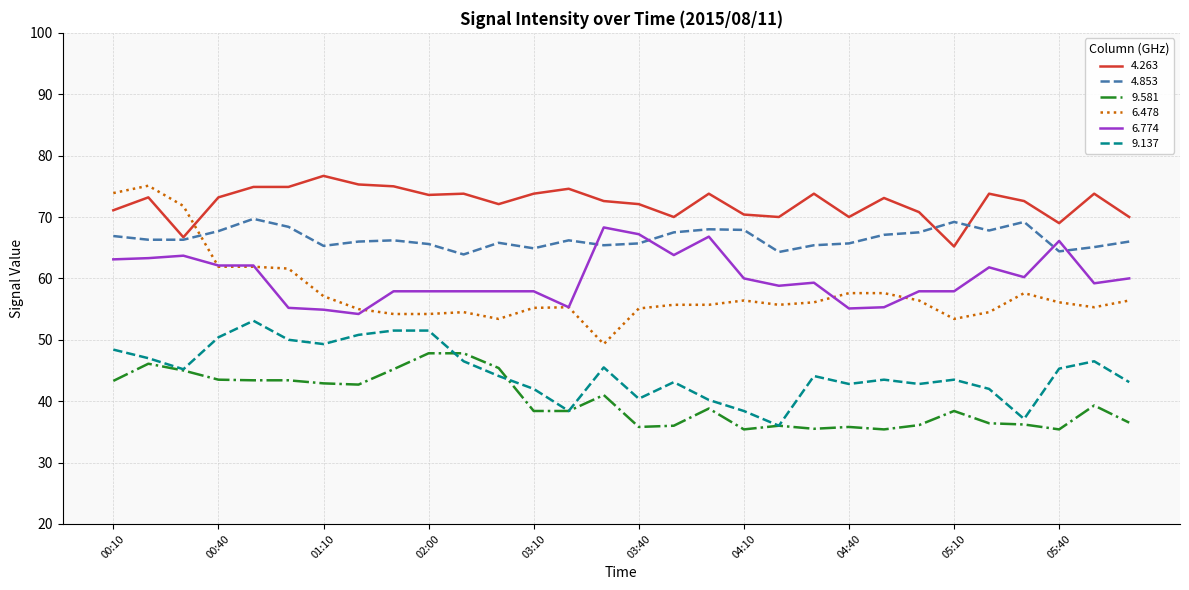

List the series in order of their peak value, lowest first.

9.581, 9.137, 6.774, 4.853, 6.478, 4.263